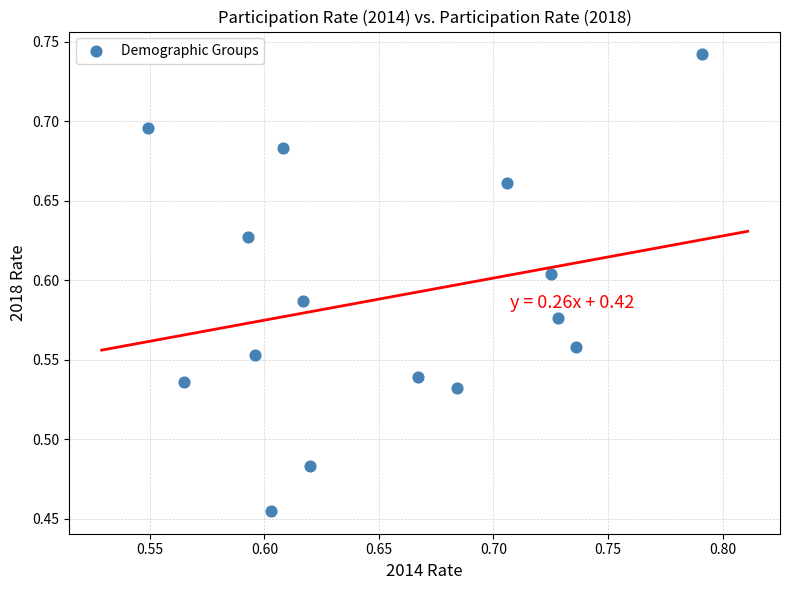

What is the range of Y values (max minus min)?

0.3